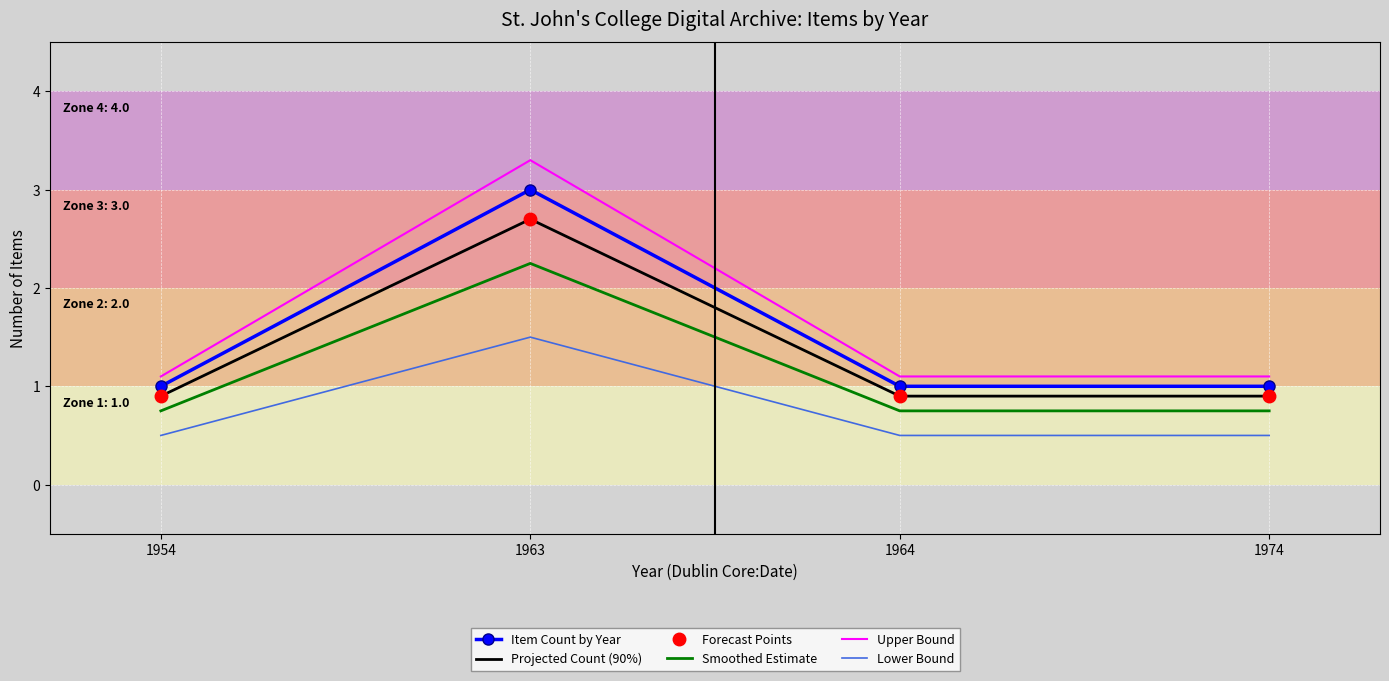

Is it true that Smoothed Estimate equals 0.5 at 1974?

False